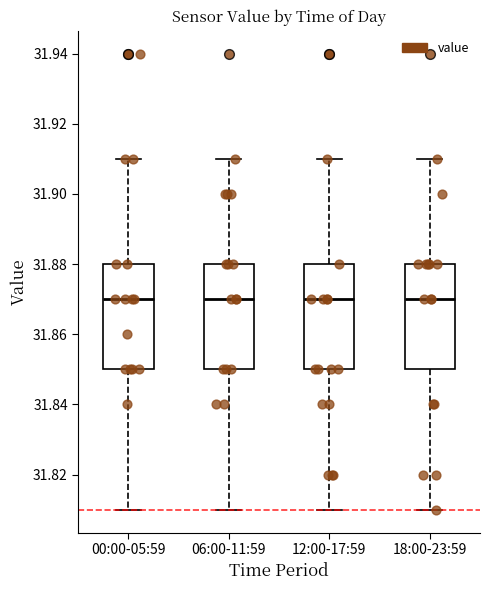

Where is the lower edge of the box for 06:00-11:59 on the y-axis? The values are not printed on the chart, so give them approximately, as read against the axis.

31.85